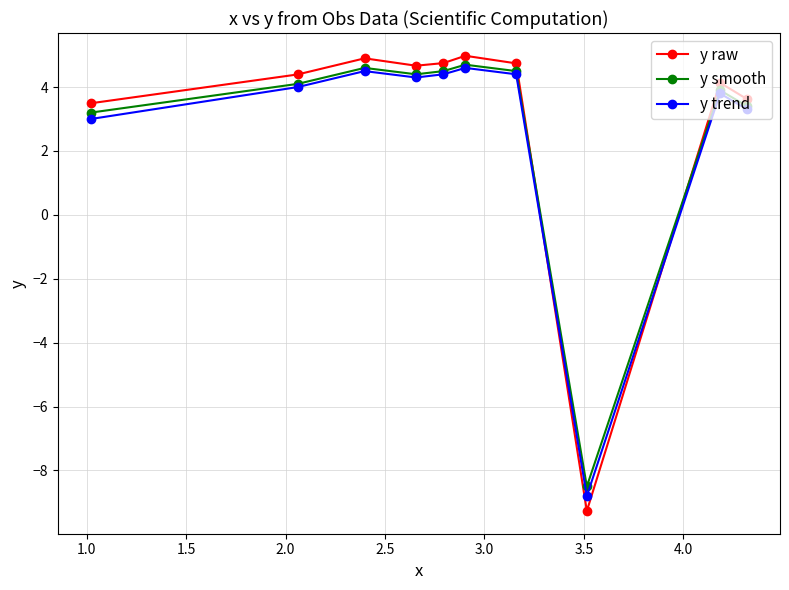

What is the smallest value displayed?

-9.3